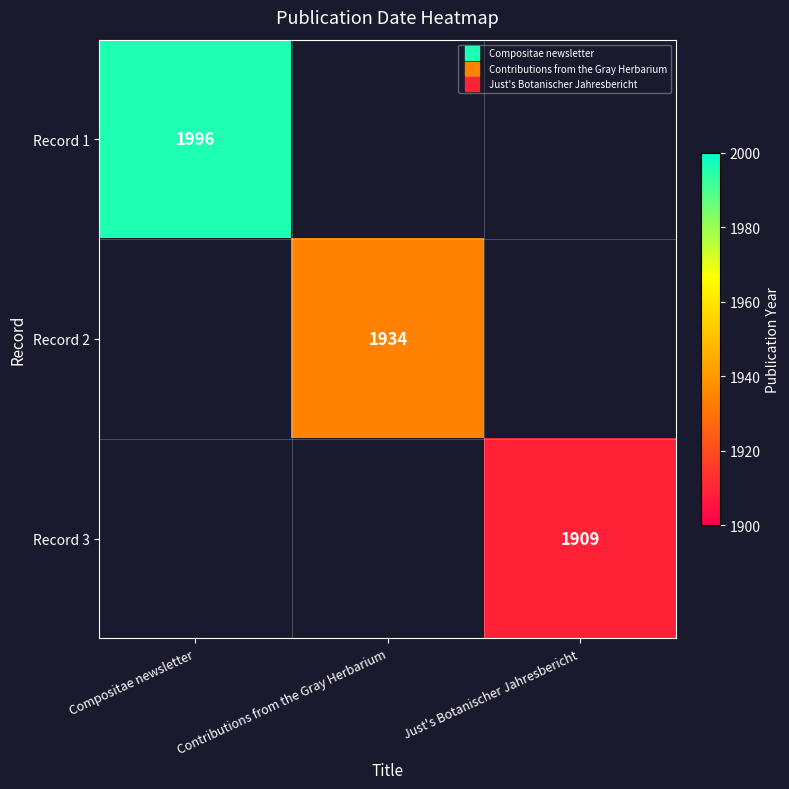

The Record 3 series shows 1909.0 at Just's Botanischer Jahresbericht. True or false?

True